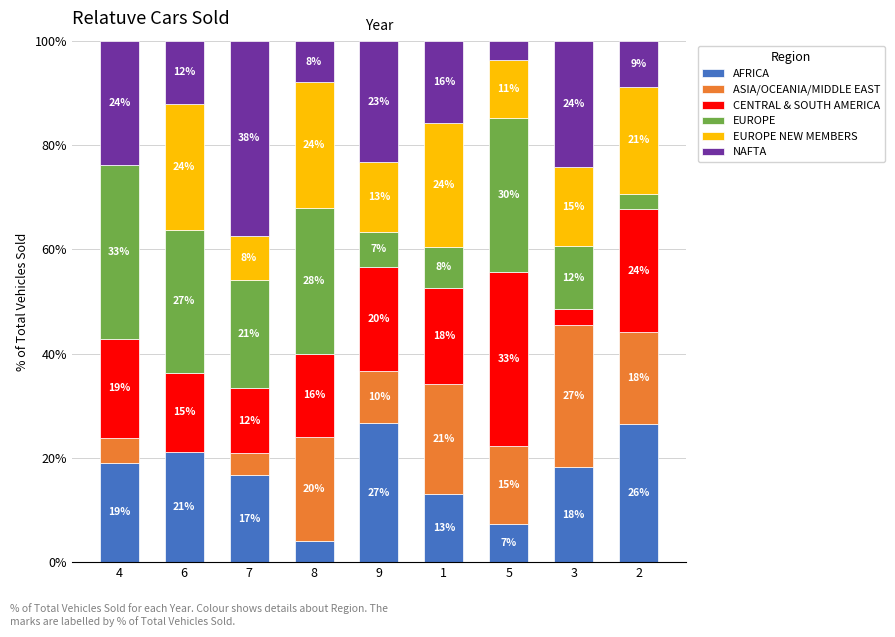

List the labels in order of CENTRAL & SOUTH AMERICA value, smallest first.

3, 7, 6, 8, 1, 4, 9, 2, 5